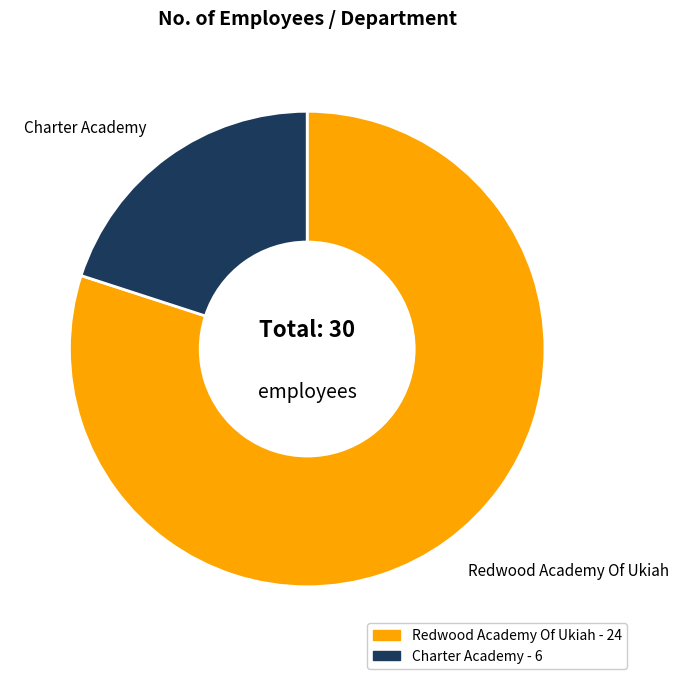

Is the sum of Redwood Academy Of Ukiah and Charter Academy greater than half?

Yes